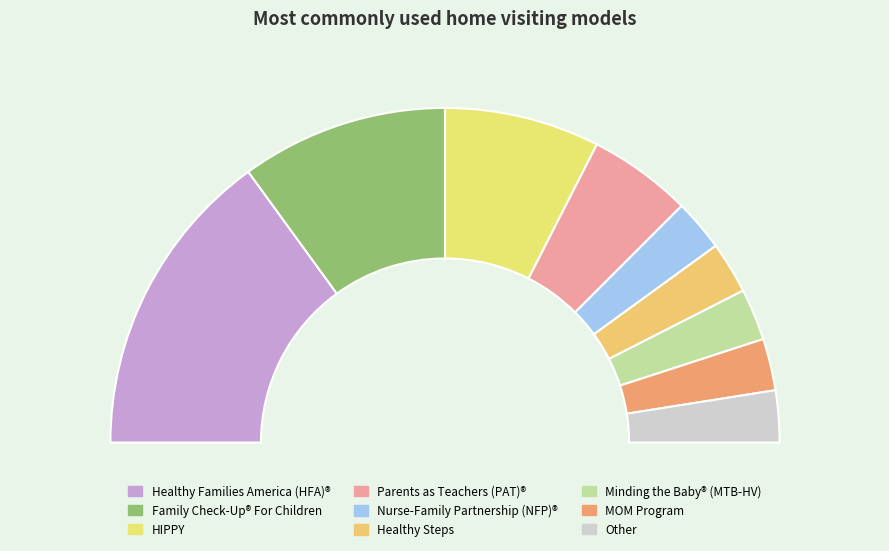

Is there a majority slice in this chart?

No